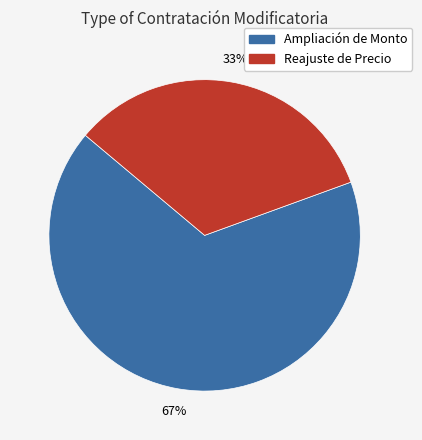

Rank the categories by value from lowest to highest.

Reajuste de Precio, Ampliación de Monto